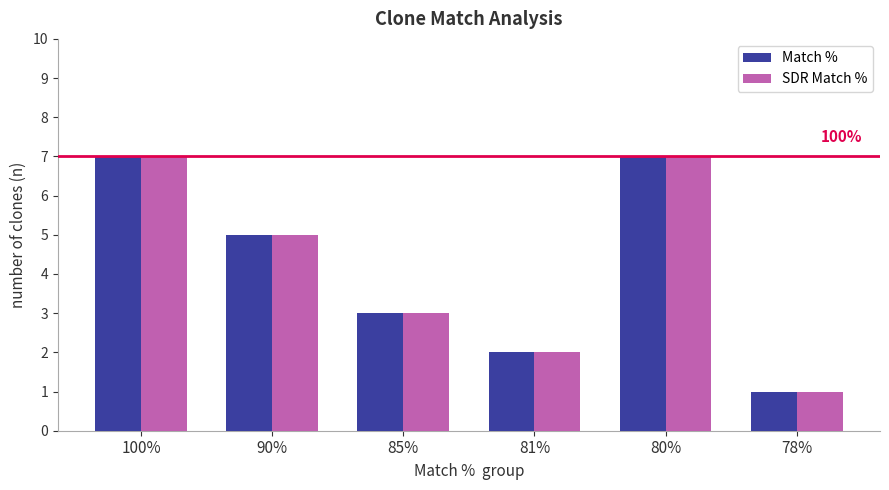

What is the difference between the maximum and minimum values in the Match % series?

6